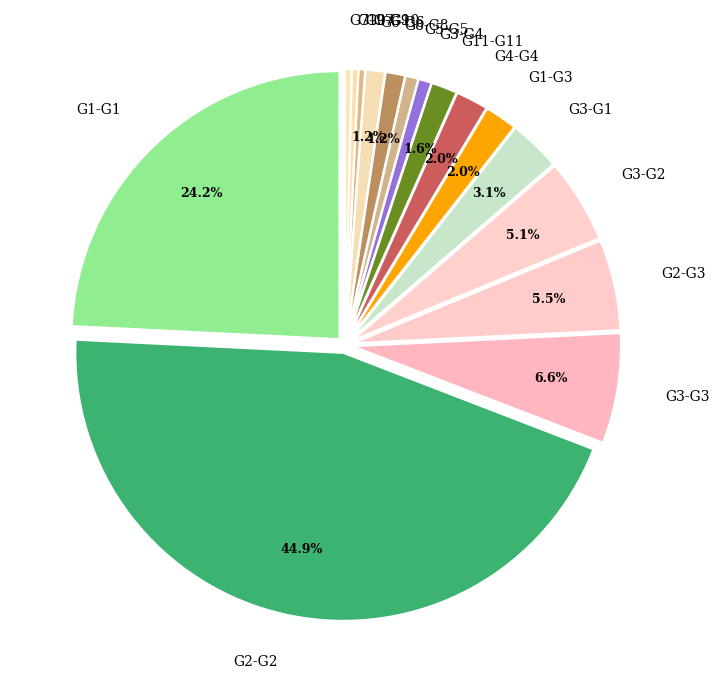

To the nearest percent, what is the difference between the G3-G4 and G2-G3 slice percentages?

5%